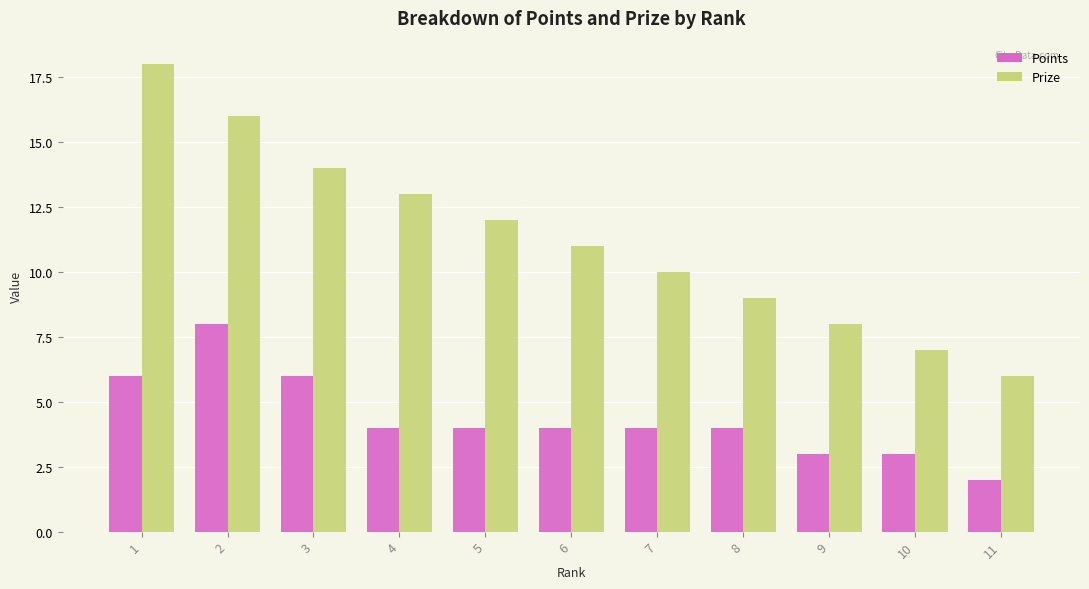

Which label corresponds to the smallest value in the chart?

11